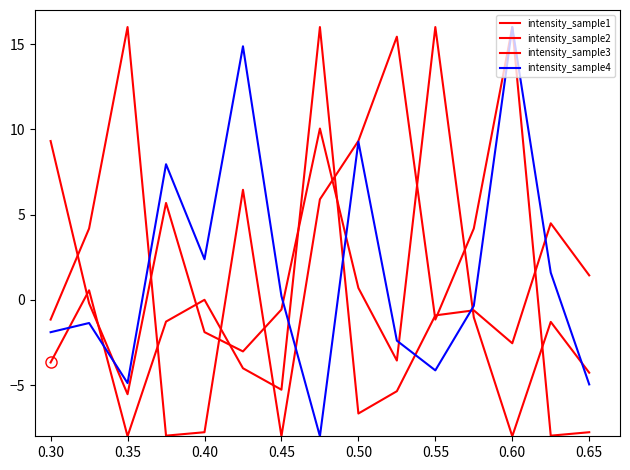

What is the sum of all intensity_sample1 values?

-15.8